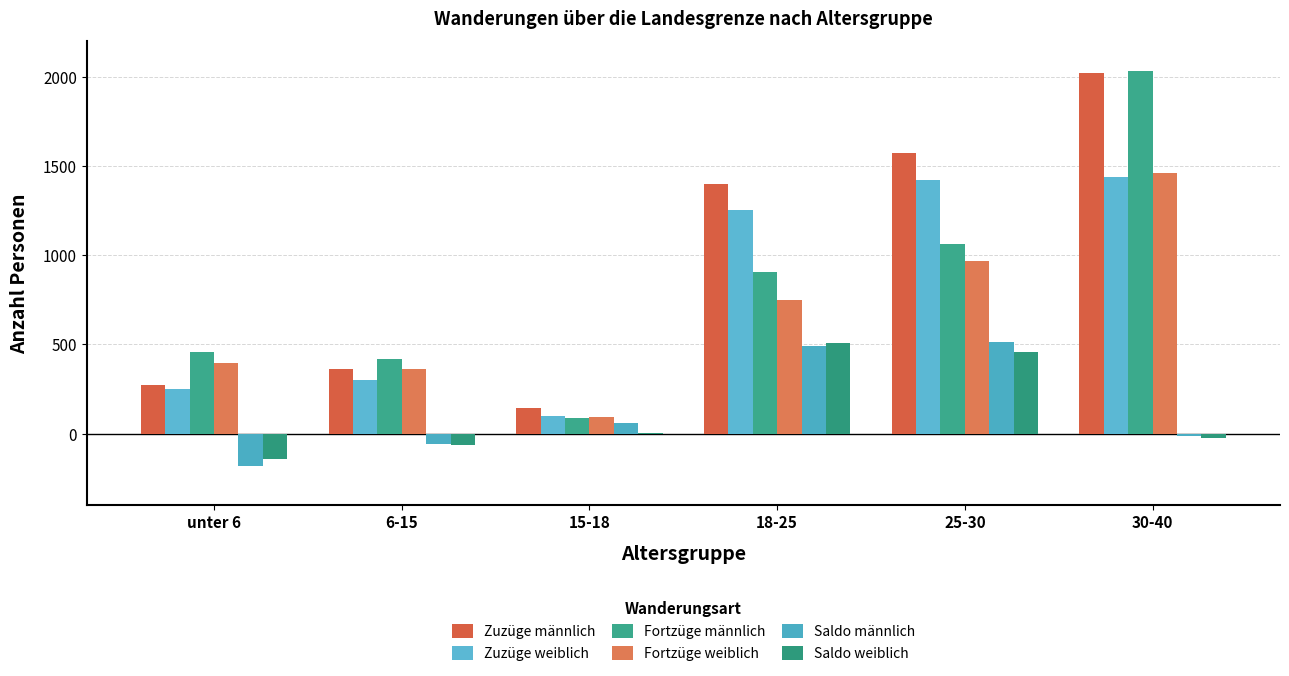

Does the chart contain stacked bars?

No